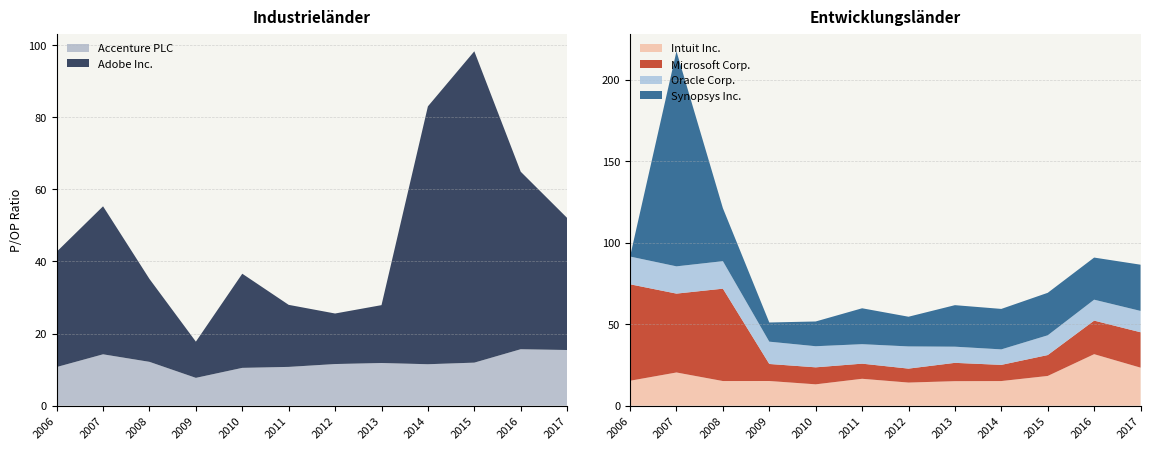

Reading left to right, transcribe all the data shown in this chart.

Accenture PLC: 10.7	14.2	12.2	7.7	10.5	10.8	11.6	11.8	11.5	11.9	15.7	15.4
Adobe Inc.: 31.9	41.0	23.0	10.0	26.1	17.2	14.0	16.0	71.5	86.3	49.2	36.6
Intuit Inc.: 15.3	20.4	15.1	15.2	13.1	16.5	14.2	15.1	15.1	18.2	31.6	23.3
Microsoft Corp.: 59.1	48.4	56.6	10.4	10.4	9.3	8.6	11.2	9.9	12.8	20.6	21.7
Oracle Corp.: 17.0	16.7	16.9	13.7	12.9	11.9	13.6	9.9	9.5	12.1	12.8	13.1
Synopsys Inc.: 0.0	131.9	32.5	11.8	15.2	22.0	18.2	25.5	24.8	26.0	25.8	28.3